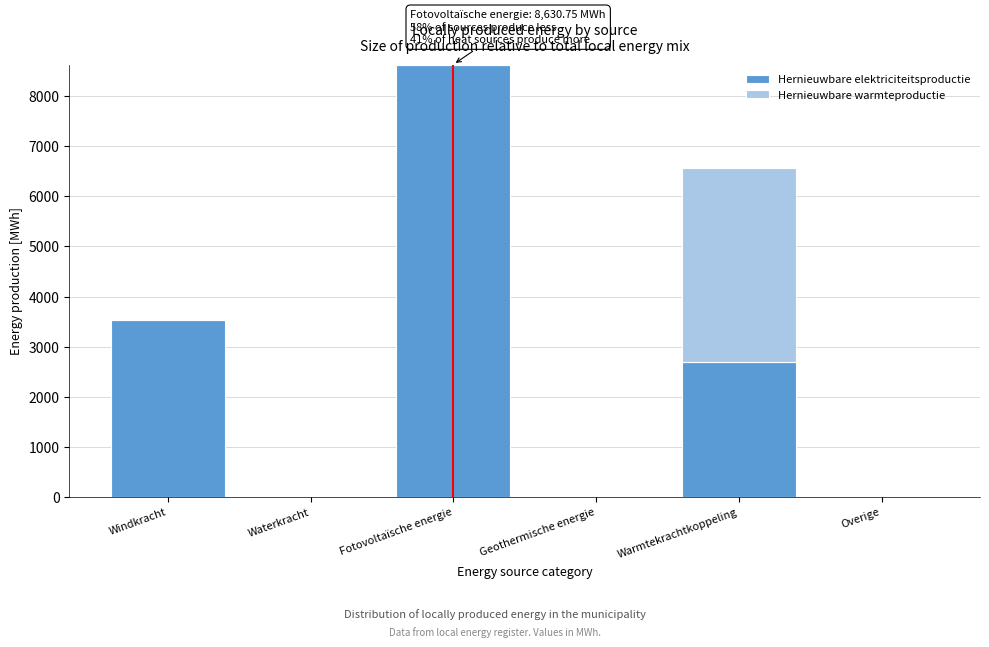

Reading left to right, what are the values for Hernieuwbare elektriciteitsproductie?

Windkracht=3531.0	Waterkracht=0.0	Fotovoltaïsche energie=8630.8	Geothermische energie=0.0	Warmtekrachtkoppeling=2700.0	Overige=0.0